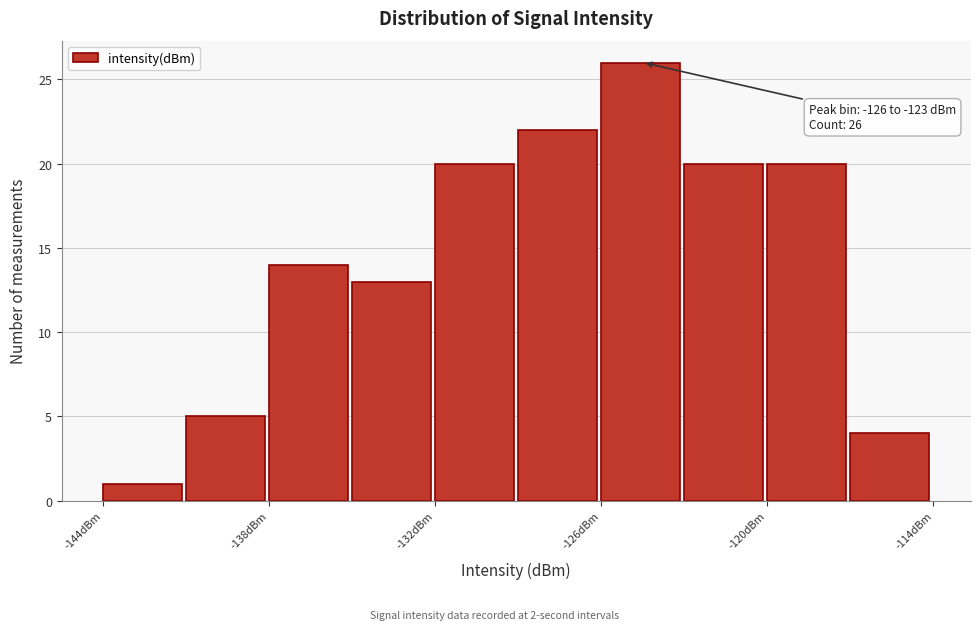

Read against the x-axis, roughly where is the centre of the tallest bar?

-125